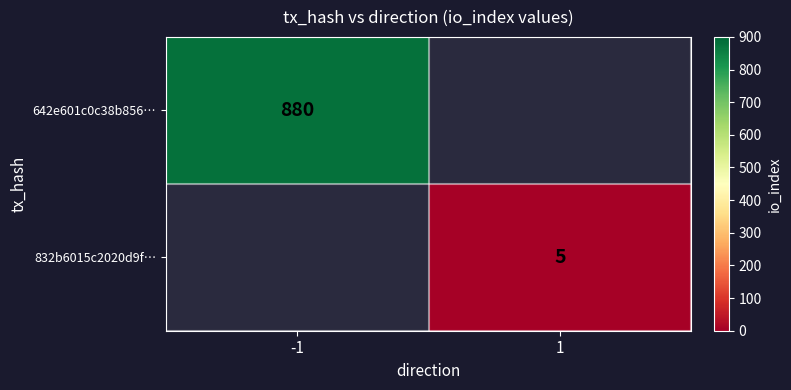

At how many categories does at least one series exceed 114?

1